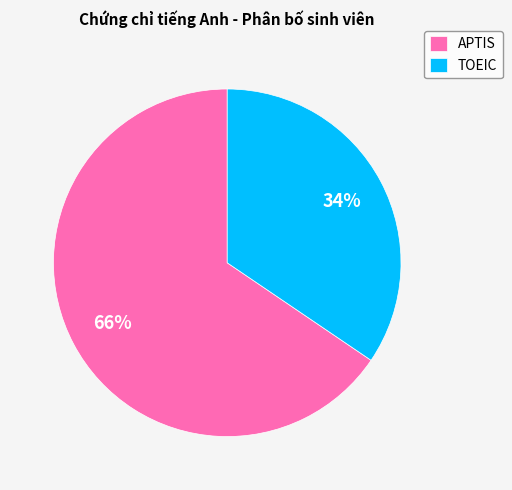

What is the majority slice?

APTIS